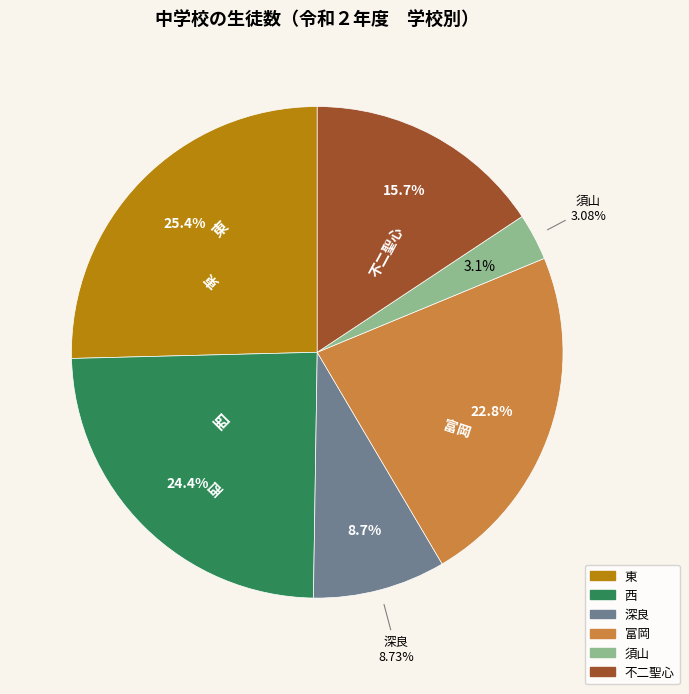

Is there any slice that represents more than half of the pie?

No